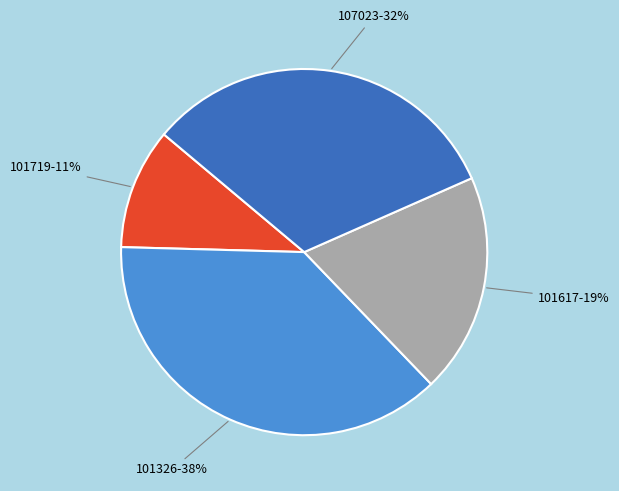

How many segments does this pie chart have?

4